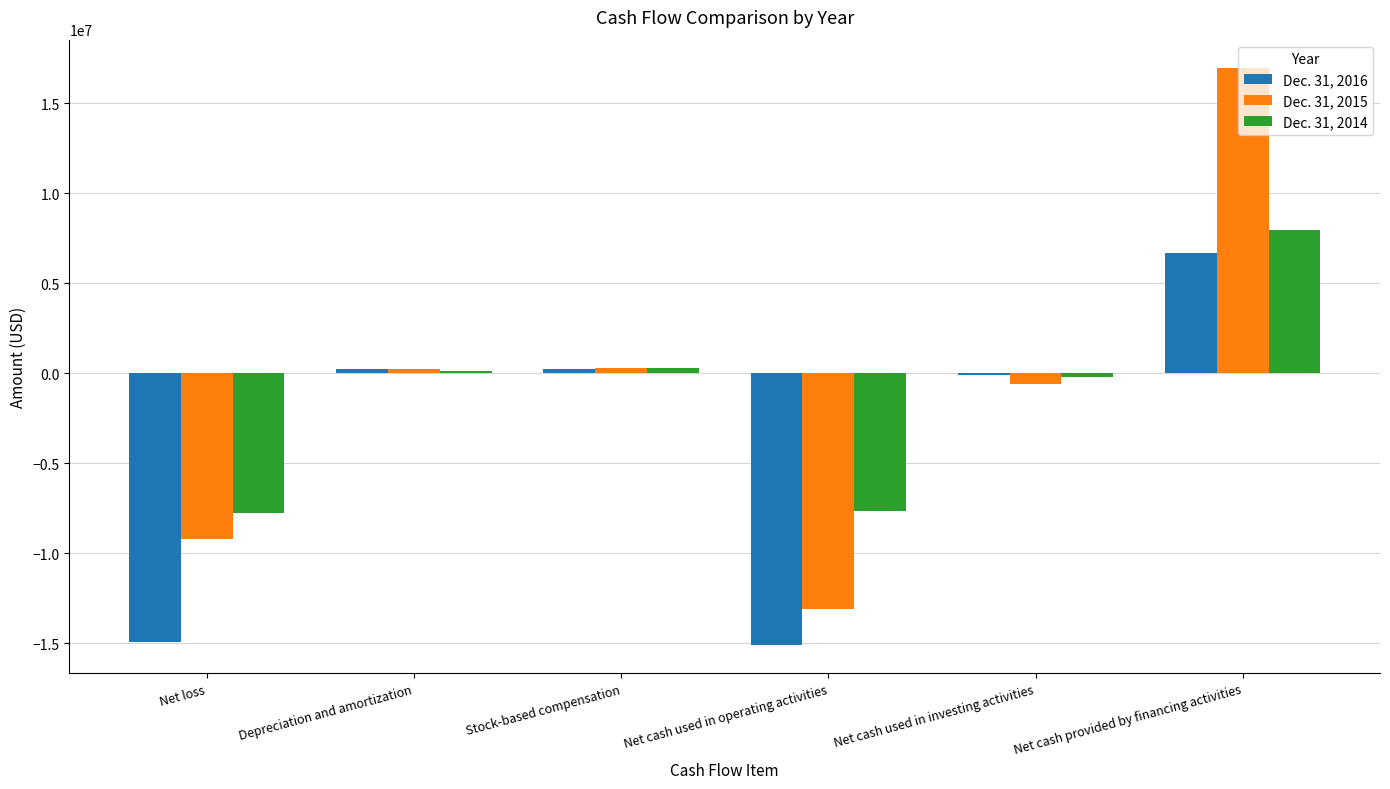

Which series has the largest total across all categories?

Dec. 31, 2015